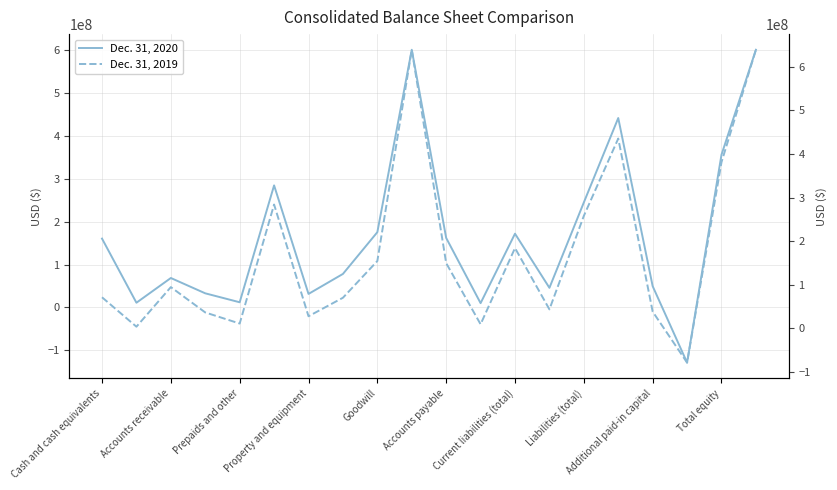

The Dec. 31, 2019 series shows -78833000 at 17. True or false?

True